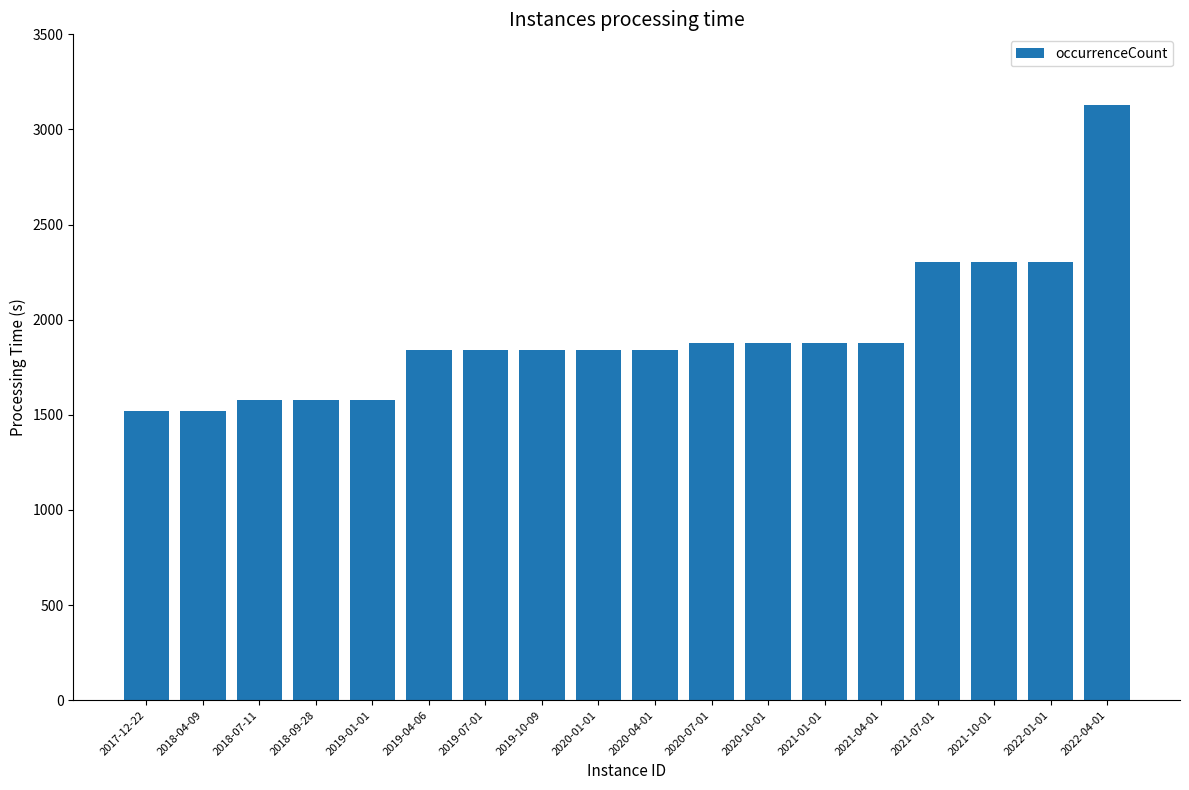

The chart shows a value of 1275 at 2020-01-01. True or false?

False